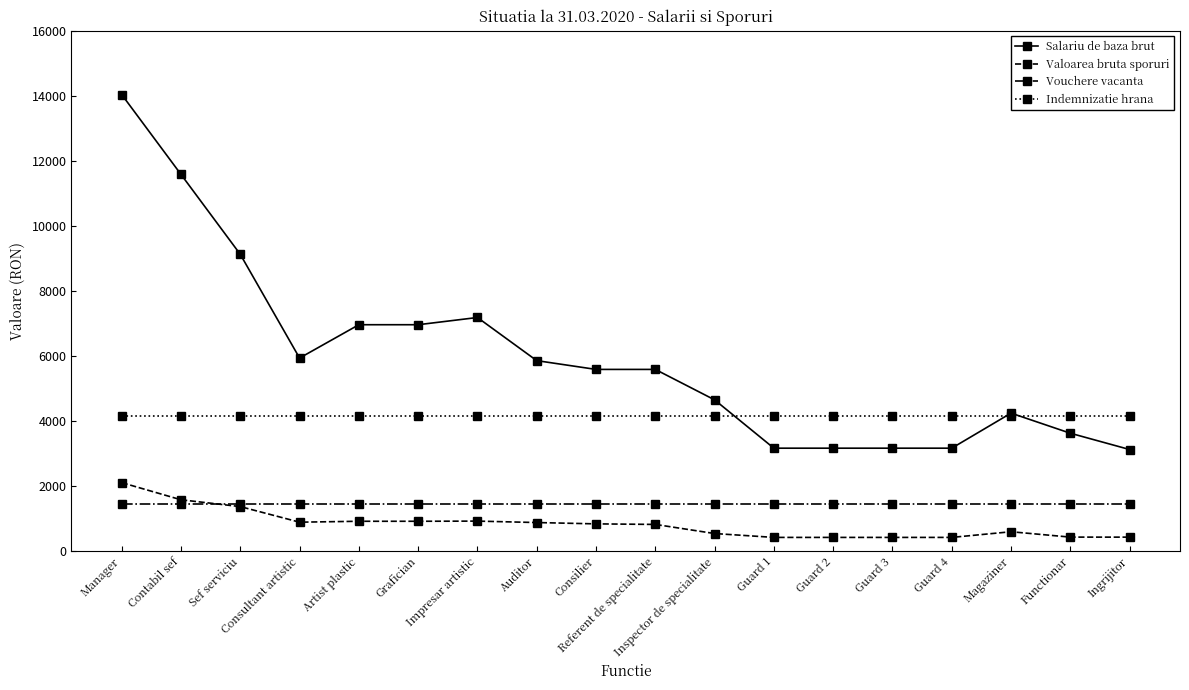

How many lines are shown in the chart?

4